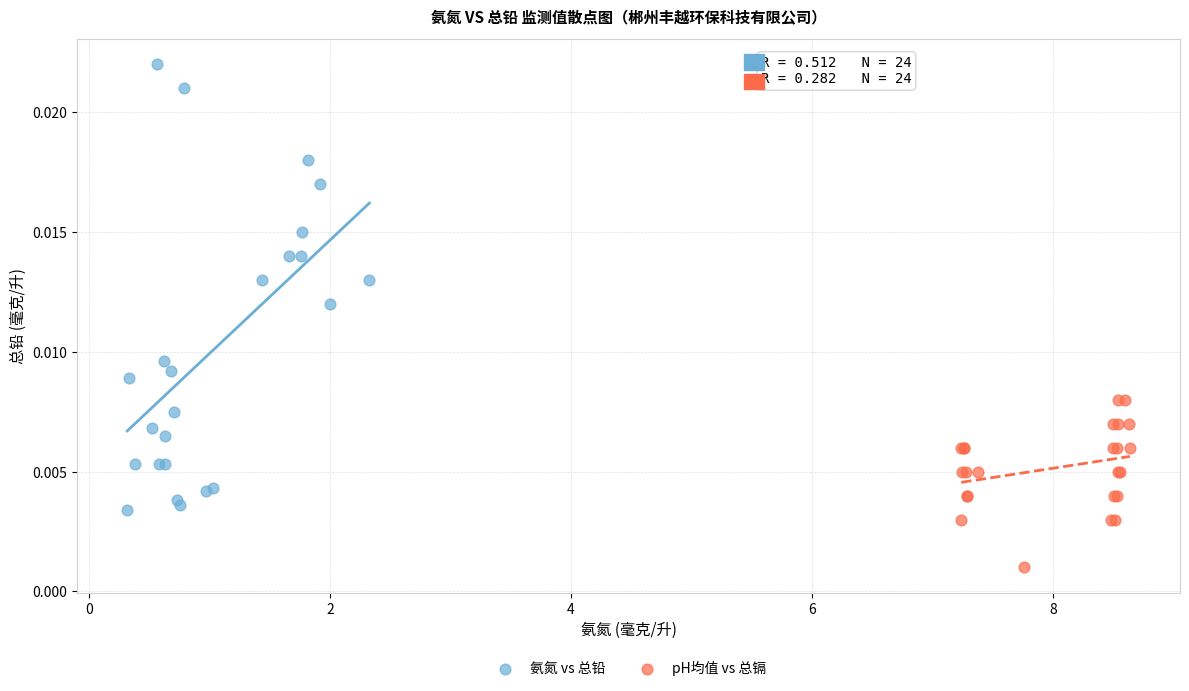

What are all the series names shown in the legend?

氨氮 vs 总铅, pH均值 vs 总镉